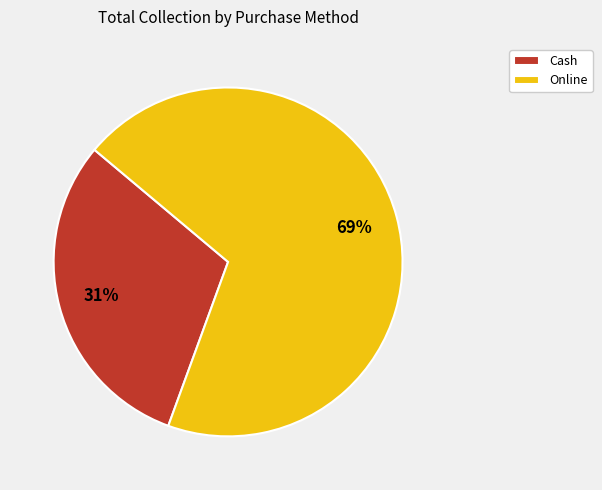

To the nearest percent, what is the average slice percentage?

50%